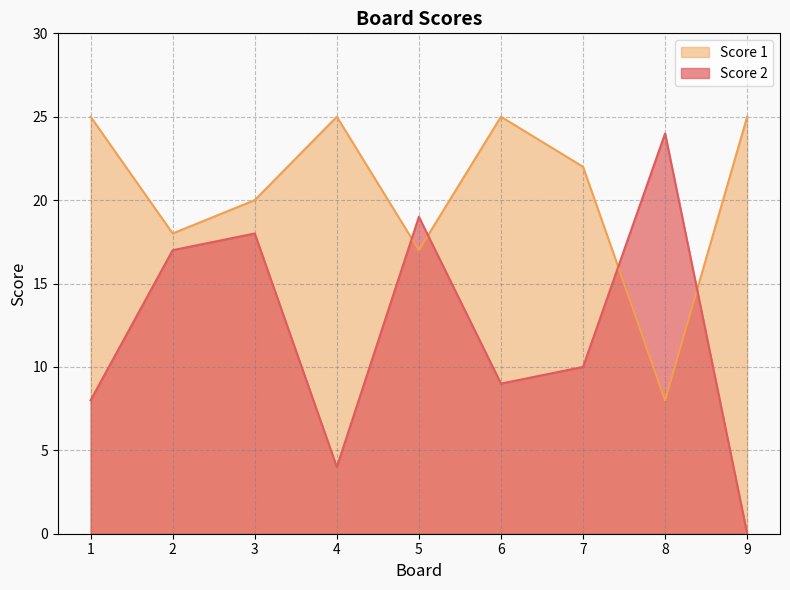

Read the Score 1 value at 2, to the nearest 10.

20